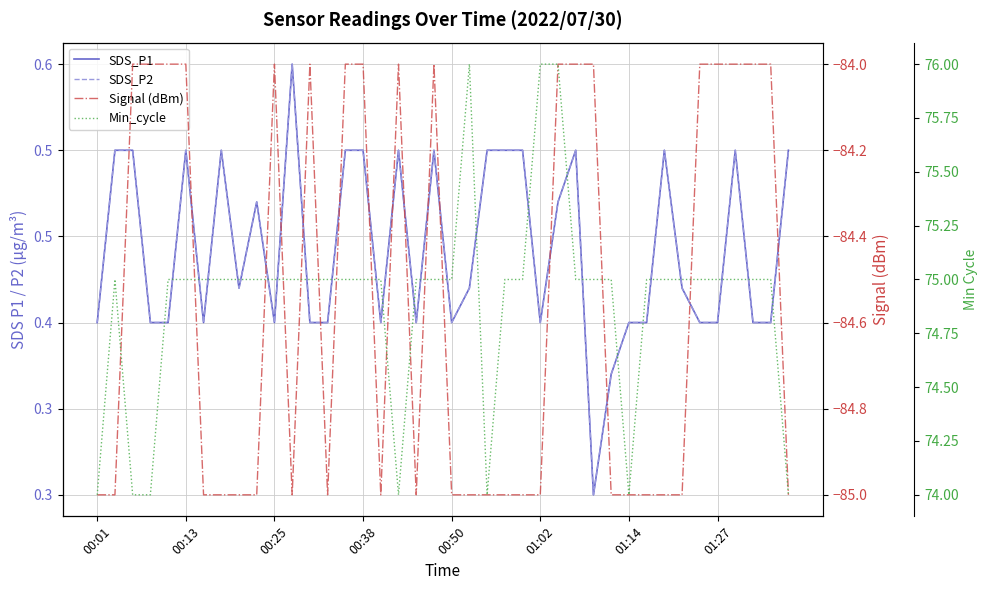

Rank the series at 11 from highest to lowest value.

Min_cycle, SDS_P1, SDS_P2, Signal (dBm)